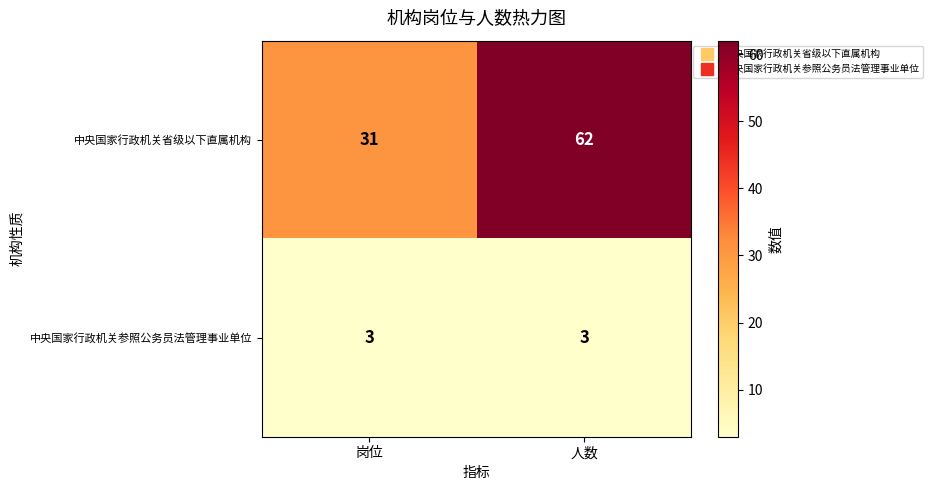

Reading right to left, what are all the values shown in this chart?

中央国家行政机关省级以下直属机构: 62	31
中央国家行政机关参照公务员法管理事业单位: 3	3